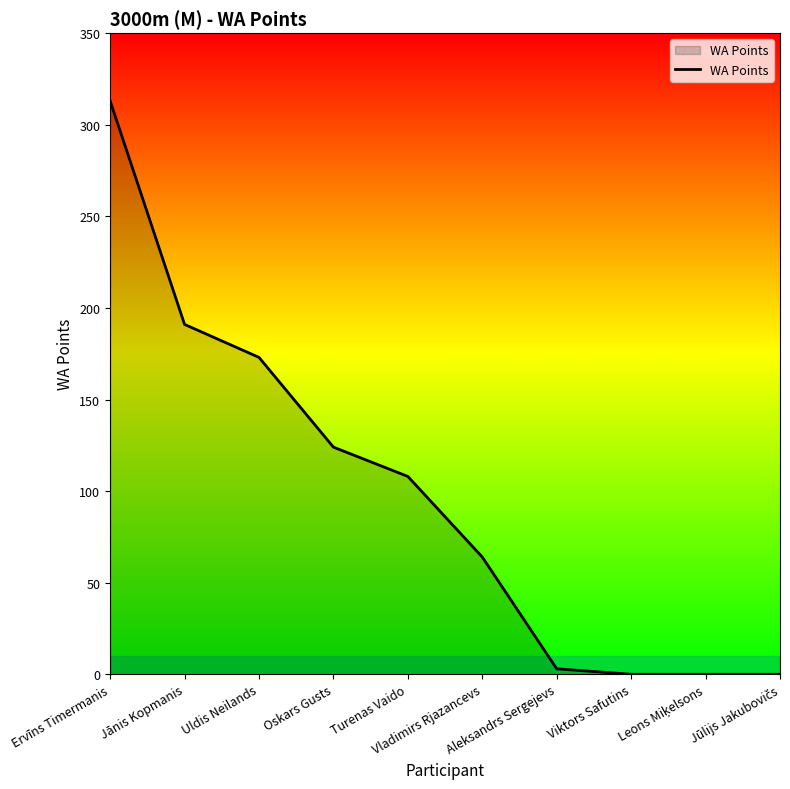

What is the difference between the maximum and minimum values?

313